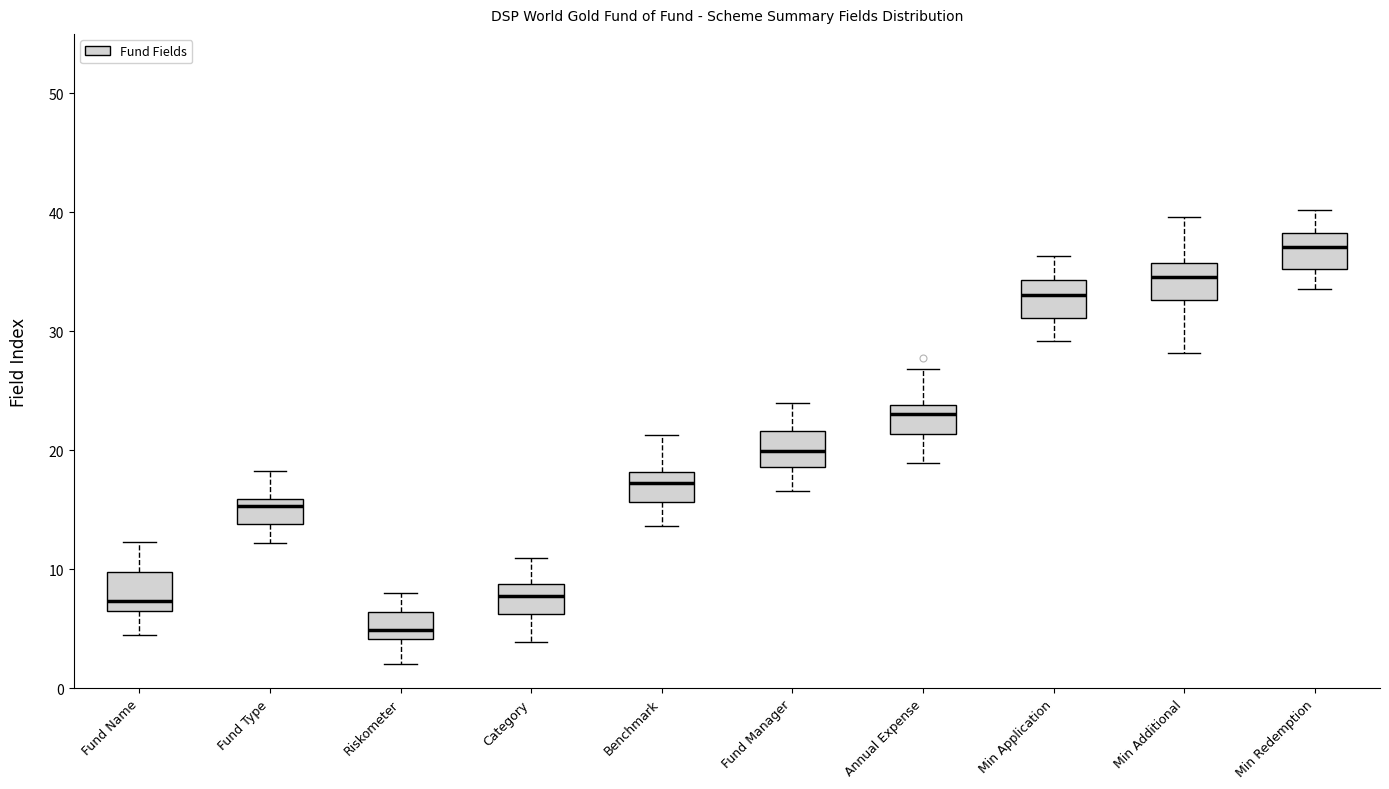

Where does the lower whisker of the box for Fund Type end on the y-axis? The values are not printed on the chart, so give them approximately, as read against the axis.

12